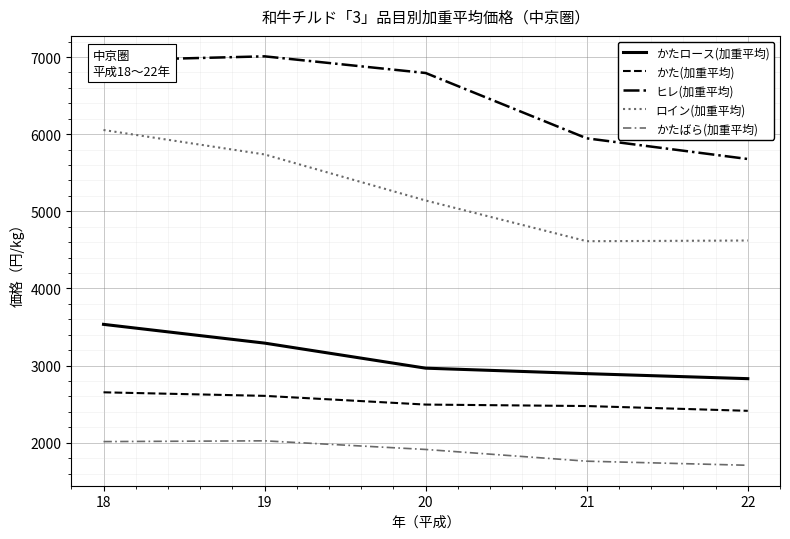

At which label is ヒレ(加重平均) closest to 6343?

21